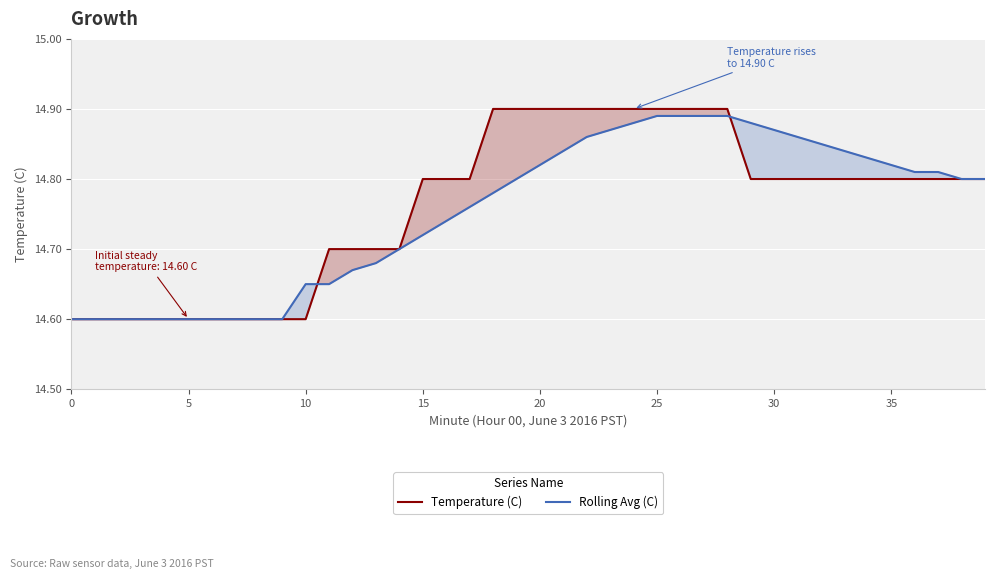

What is the difference between the maximum and second lowest values in the Rolling Avg (C) series?

0.3